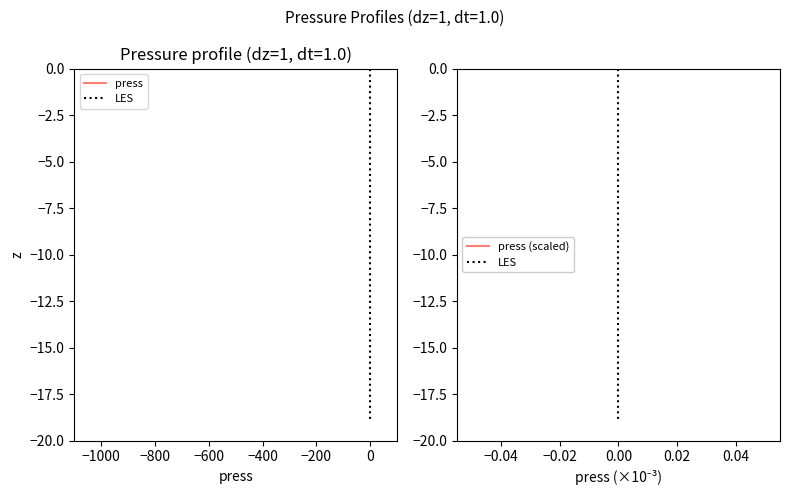

Is the value of LES at 12 greater than the value of press (scaled) at 11?

No